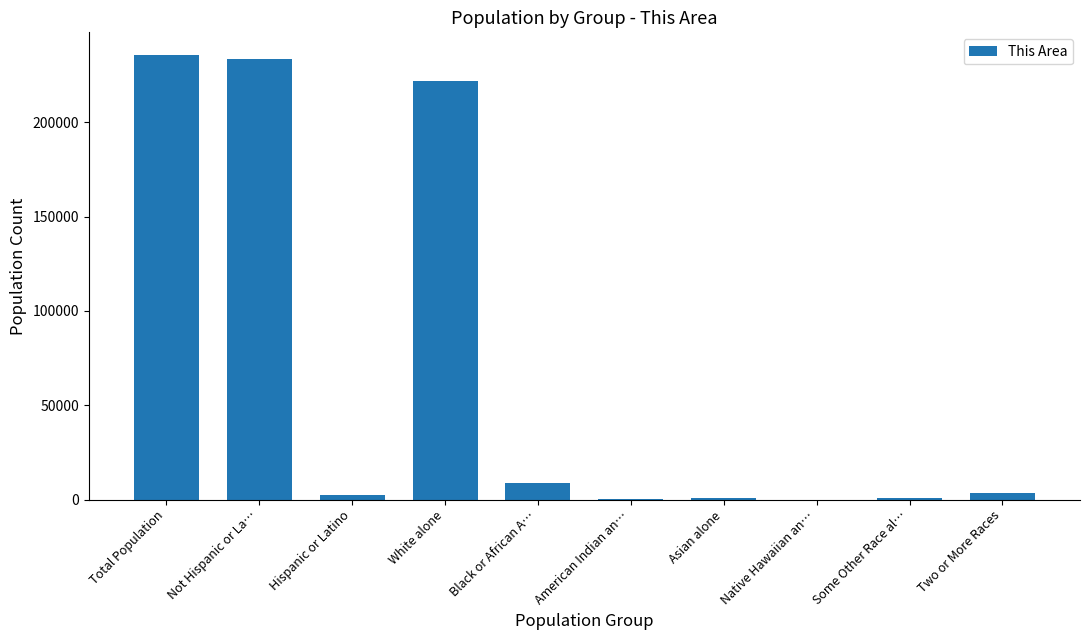

Where is the data nearest to the value 117975?

White alone